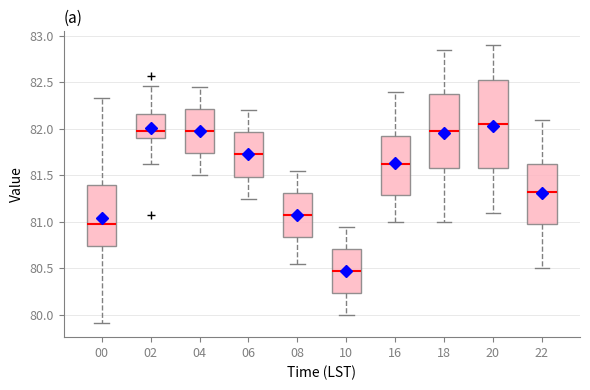

Reading left to right, transcribe this box plot: for each box, give where its median line is, the range the box spans, and where its two whiskers end, as read against the y-axis. The values are not printed on the chart, so give them approximately, as read against the axis.

00: median 81.00, box 80.75 to 81.40, whiskers 79.90 to 82.35
02: median 82.00, box 81.90 to 82.15, whiskers 81.60 to 82.45
04: median 82.00, box 81.75 to 82.20, whiskers 81.50 to 82.45
06: median 81.75, box 81.50 to 81.95, whiskers 81.25 to 82.20
08: median 81.10, box 80.85 to 81.30, whiskers 80.55 to 81.55
10: median 80.50, box 80.25 to 80.70, whiskers 80.00 to 80.95
16: median 81.65, box 81.30 to 81.95, whiskers 81.00 to 82.40
18: median 82.00, box 81.60 to 82.40, whiskers 81.00 to 82.85
20: median 82.05, box 81.60 to 82.55, whiskers 81.10 to 82.90
22: median 81.35, box 81.00 to 81.65, whiskers 80.50 to 82.10